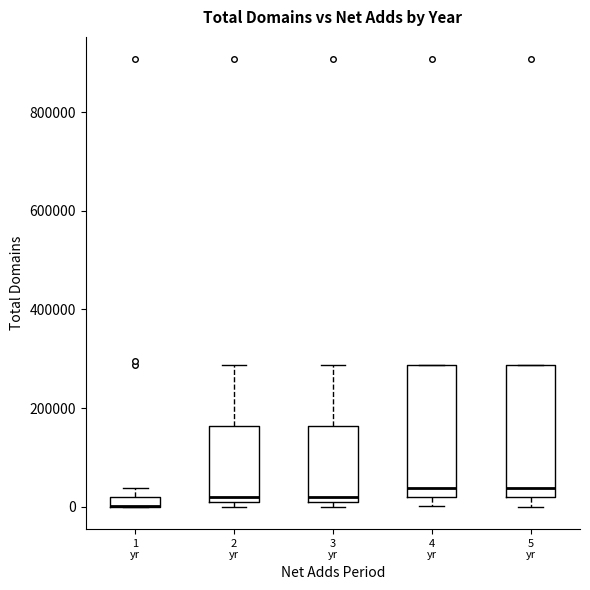

Where is the lower edge of the box for 4 yr on the y-axis? The values are not printed on the chart, so give them approximately, as read against the axis.

20000